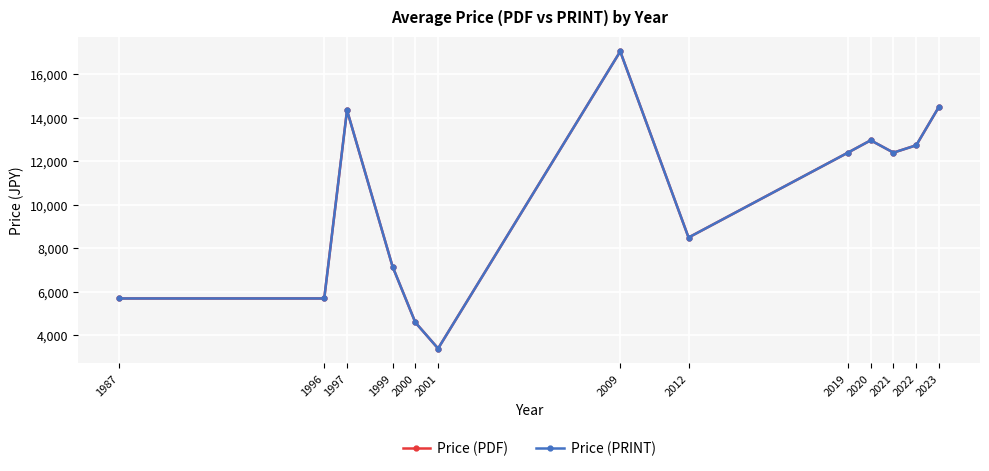

Which has a higher value, 1987 or 2019?

2019